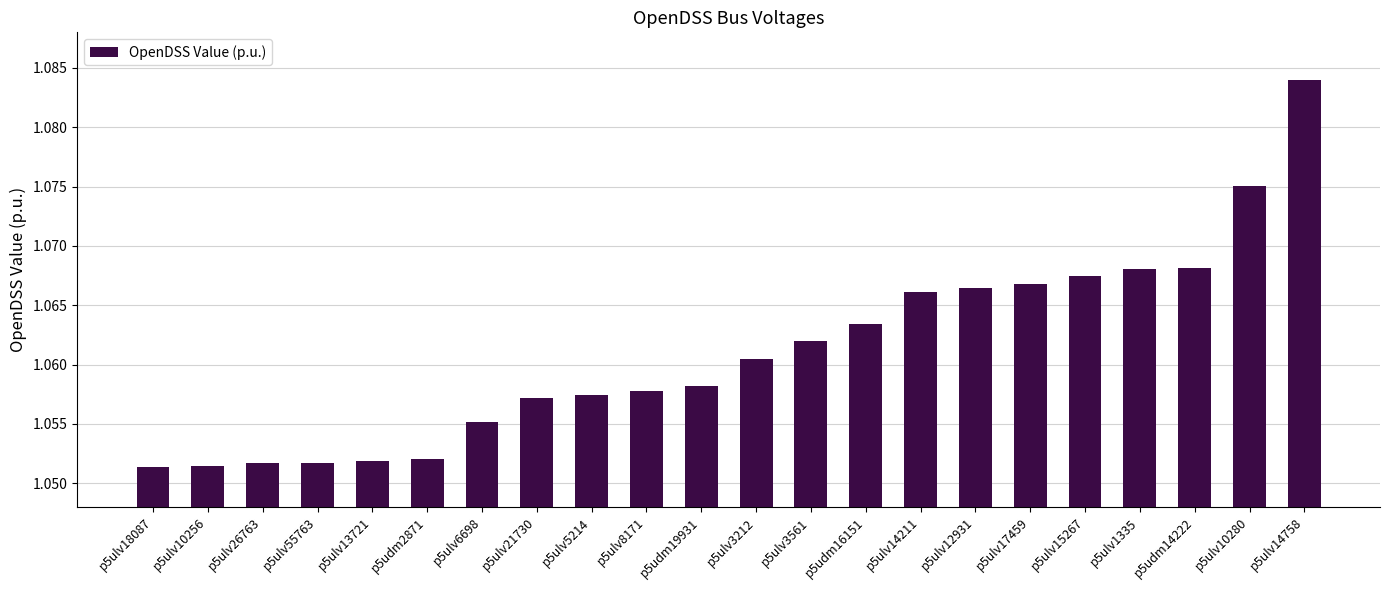

What position from the right is p5ulv18087?

22